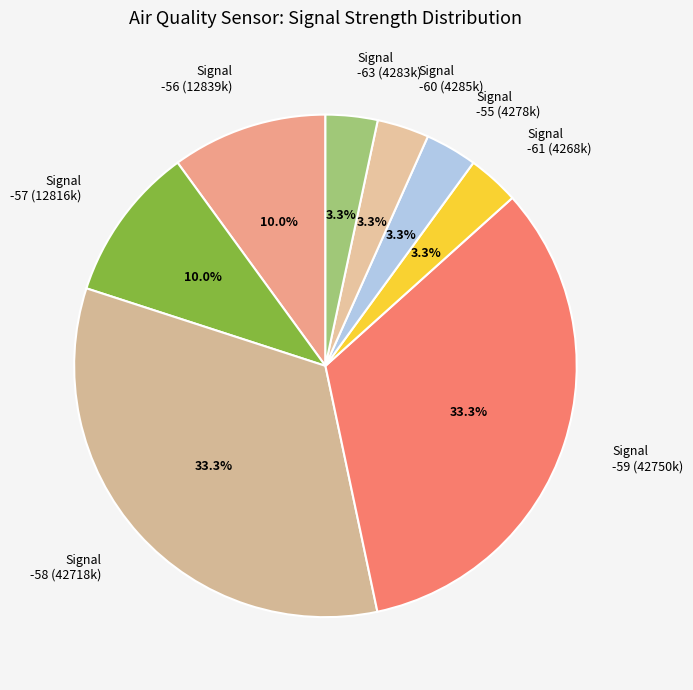

Is the sum of Signal -57 (12816k) and Signal -56 (12839k) greater than half?

No